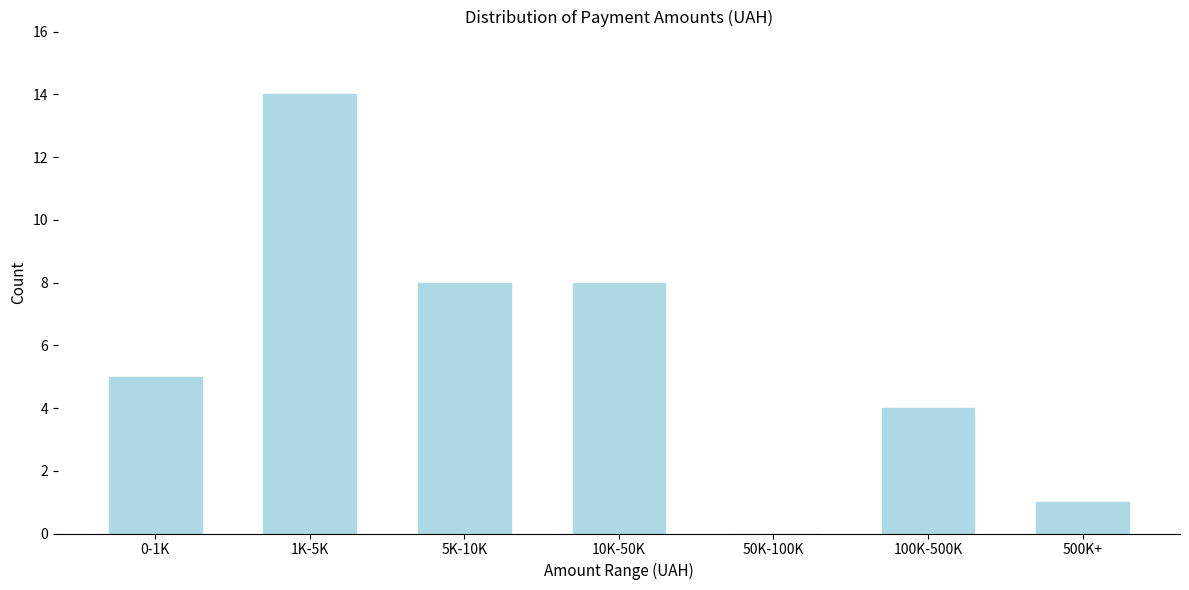

Reading left to right, extract all data points from this chart.

0-1K=5	1K-5K=14	5K-10K=8	10K-50K=8	50K-100K=0	100K-500K=4	500K+=1